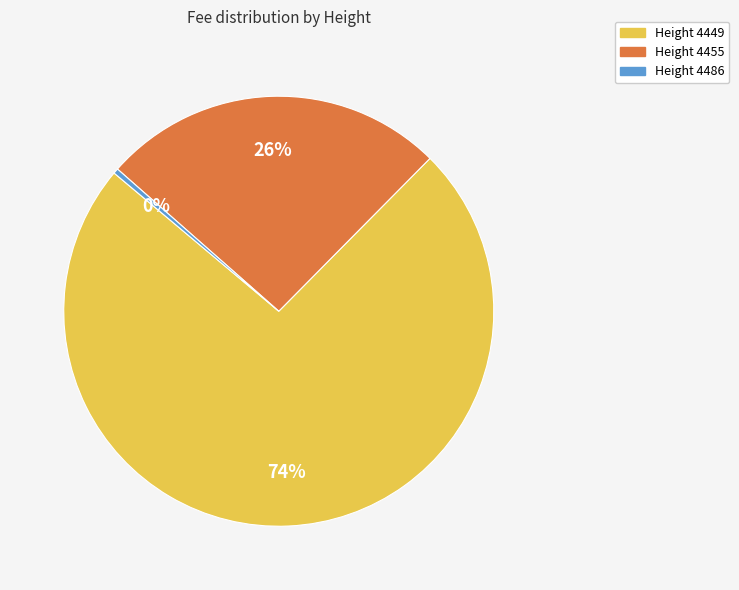

Is there a majority slice in this chart?

Yes